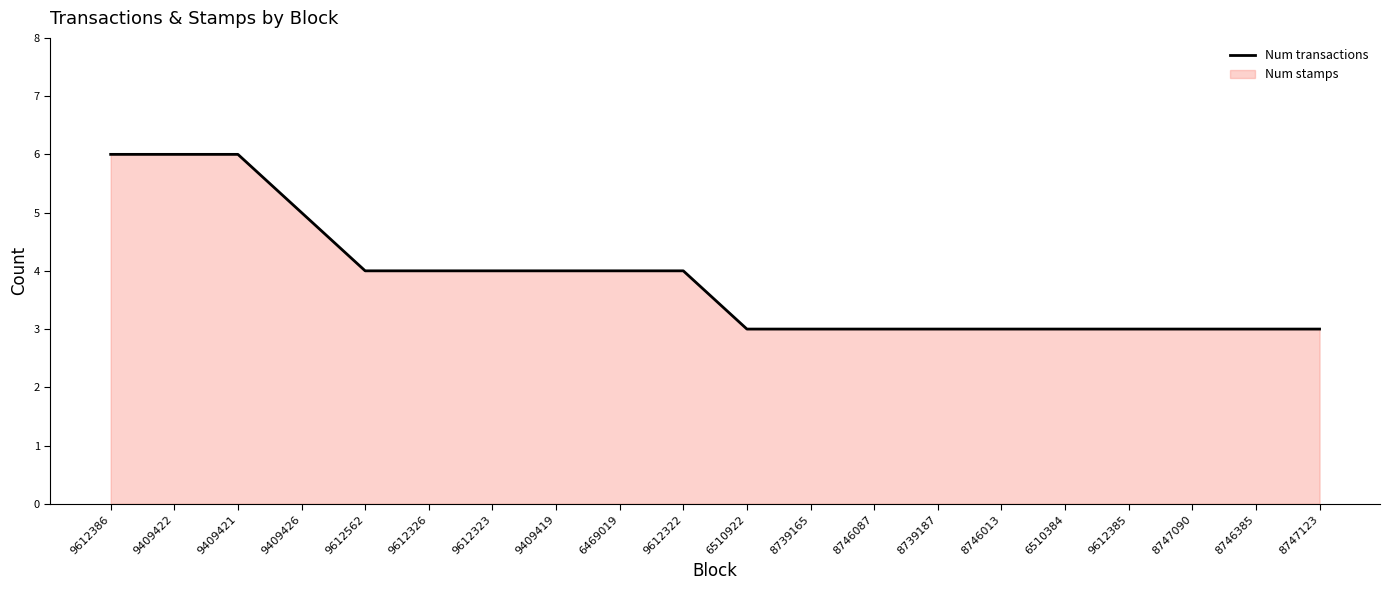

What position from the left is 8747090?

18